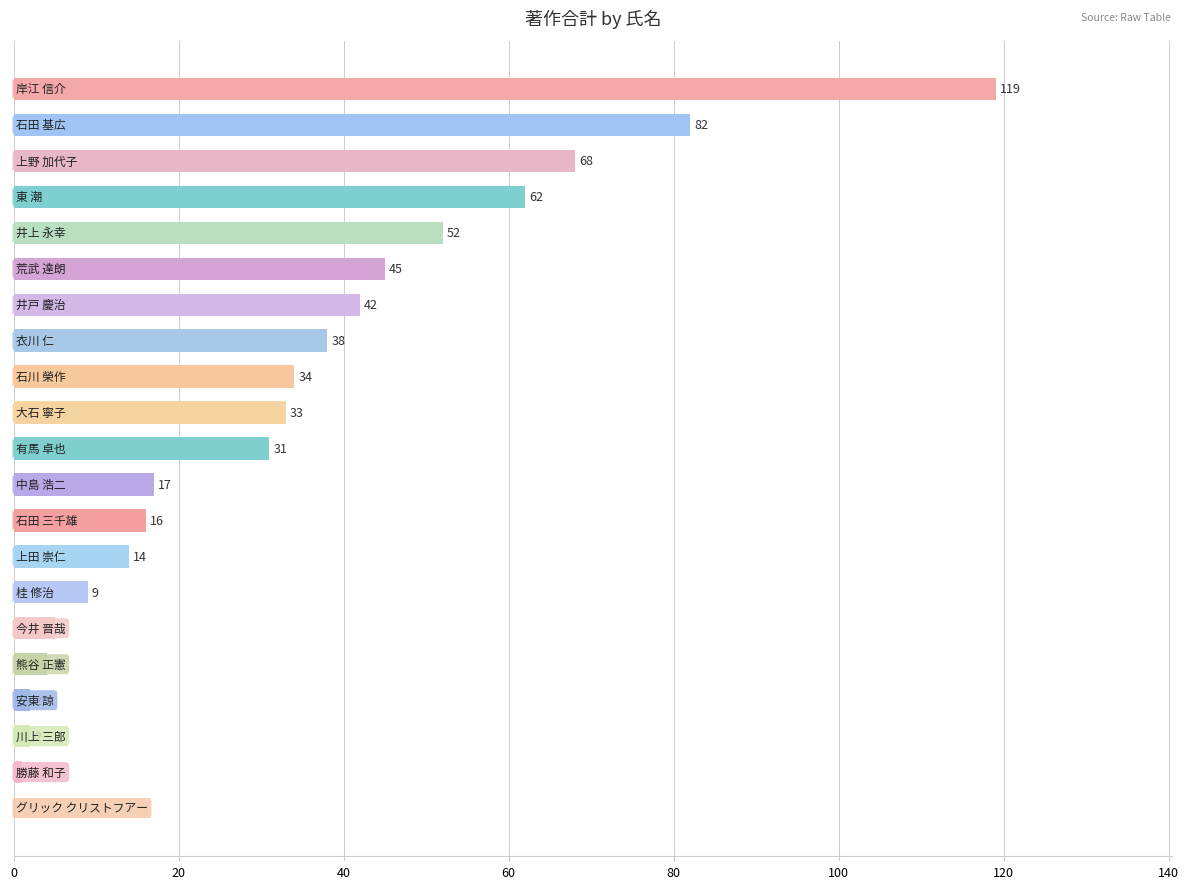

What is the greatest value displayed?

119